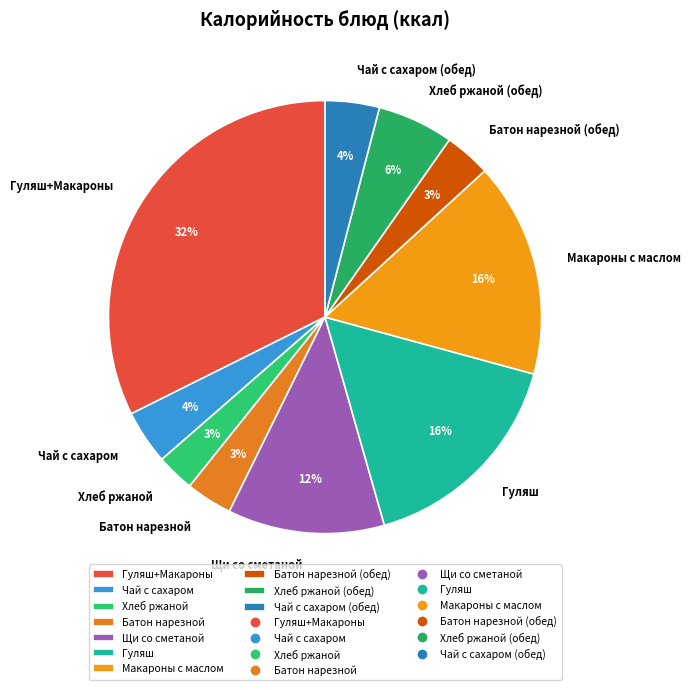

Is there any slice that represents more than half of the pie?

No